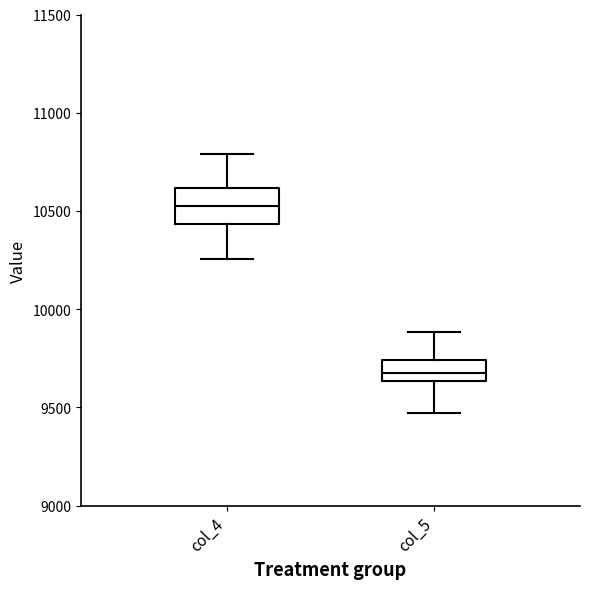

Reading left to right, transcribe this box plot: for each box, give where its median line is, the range the box spans, and where its two whiskers end, as read against the y-axis. The values are not printed on the chart, so give them approximately, as read against the axis.

col_4: median 10500, box 10450 to 10600, whiskers 10250 to 10800
col_5: median 9650 (inside the box), box 9650 to 9750, whiskers 9450 to 9900